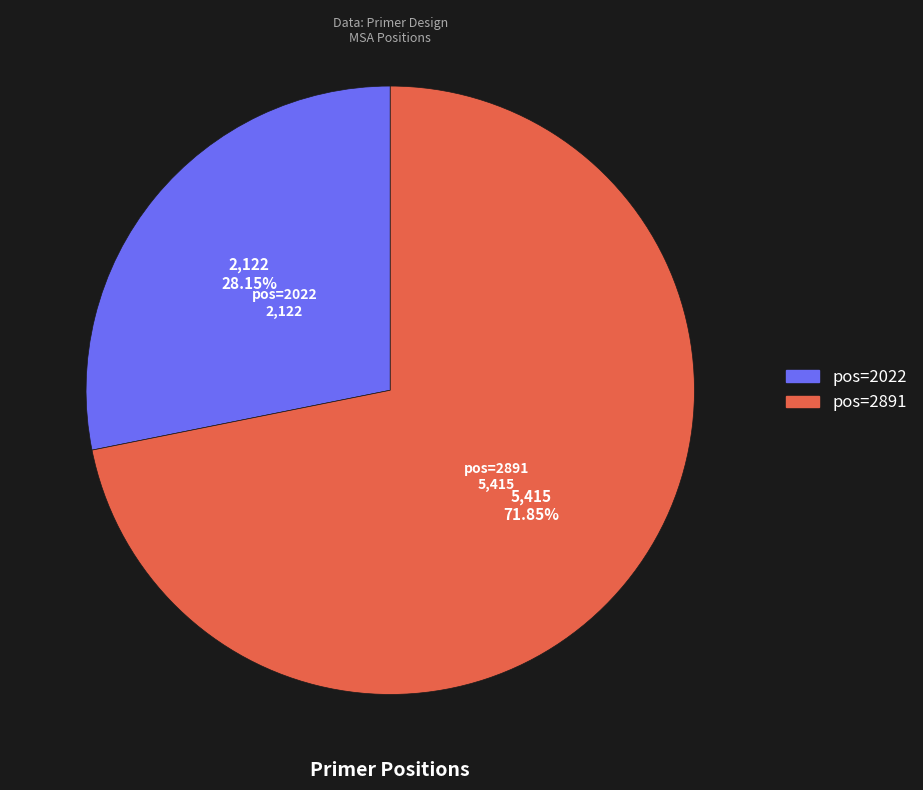

To the nearest percent, what is the average slice percentage?

50%